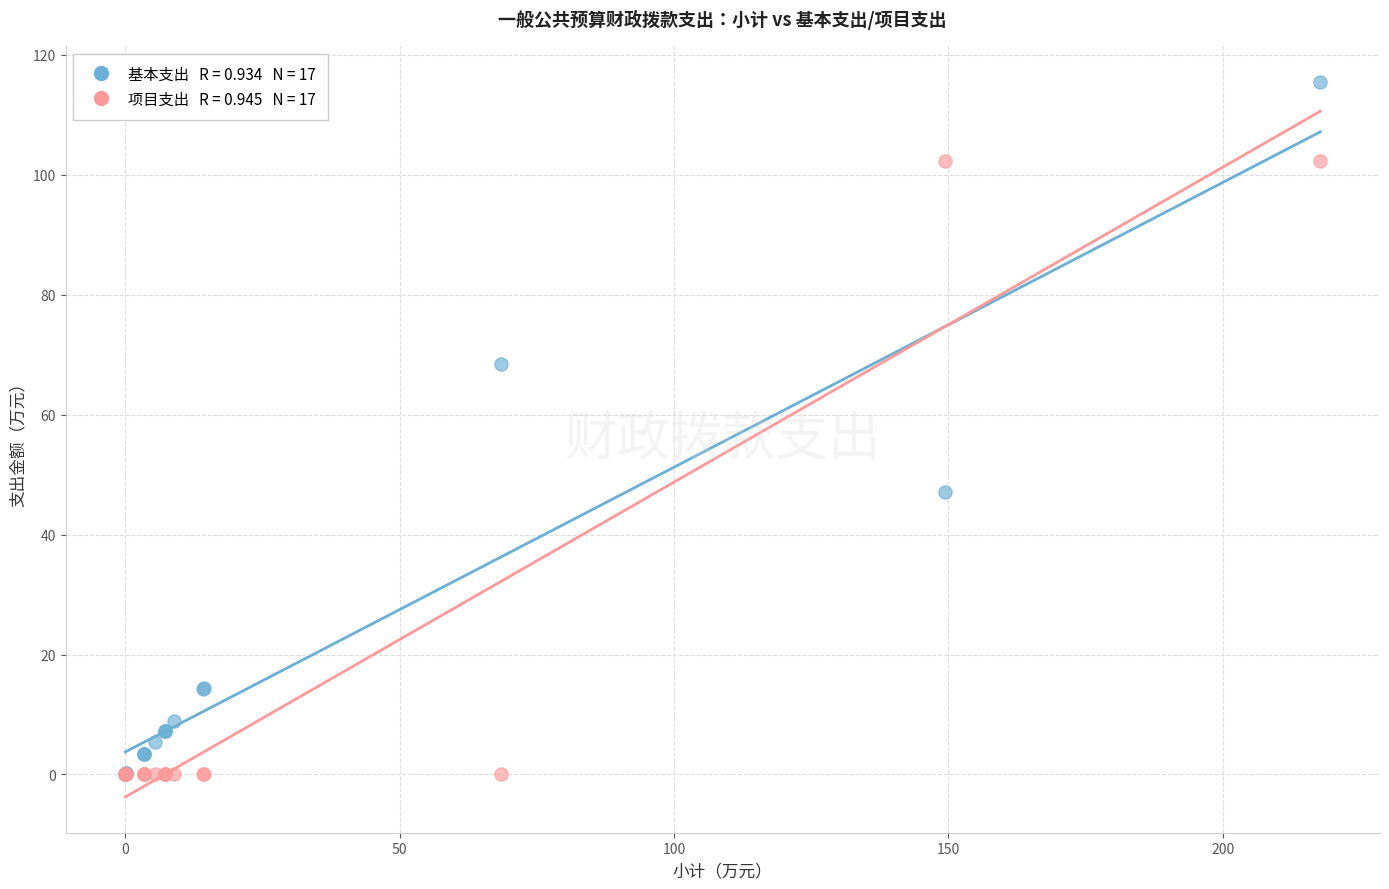

Across all series, what Y value is closest to 57?

47.1